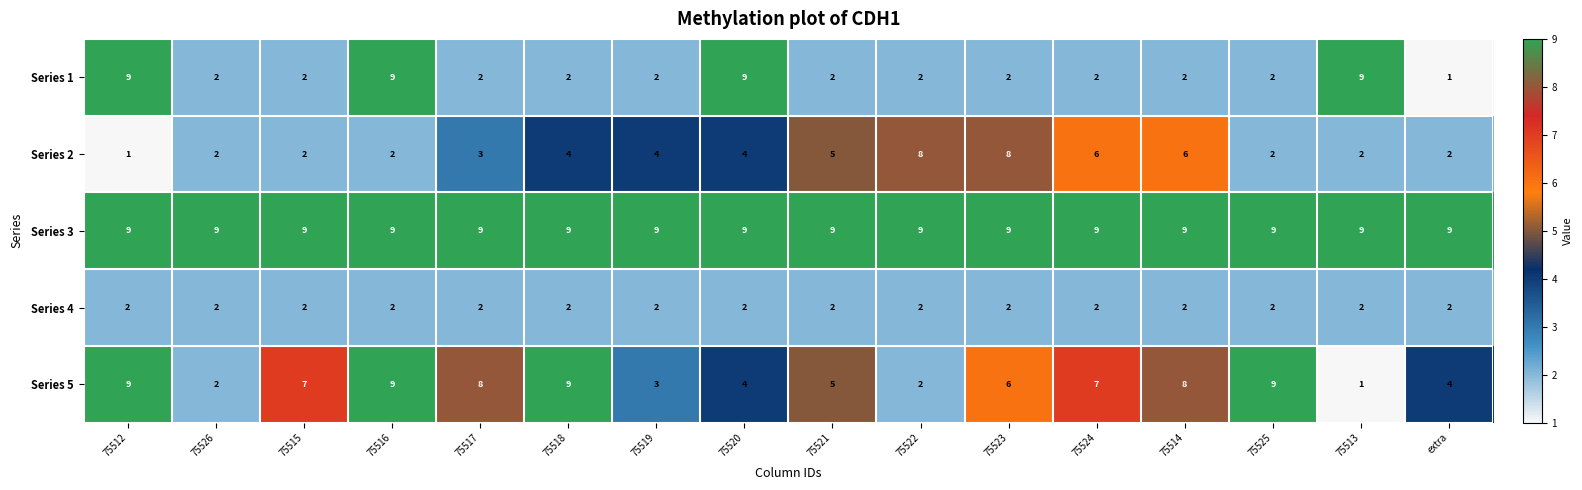

What is the spread (max minus min) of values at extra?

8